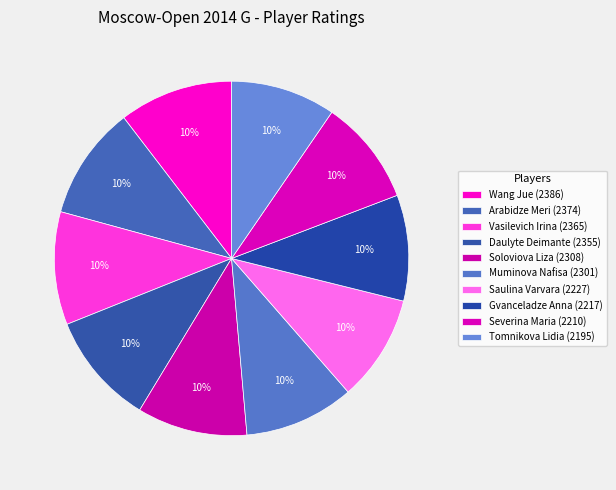

To the nearest percent, what portion does Wang Jue represent?

10%